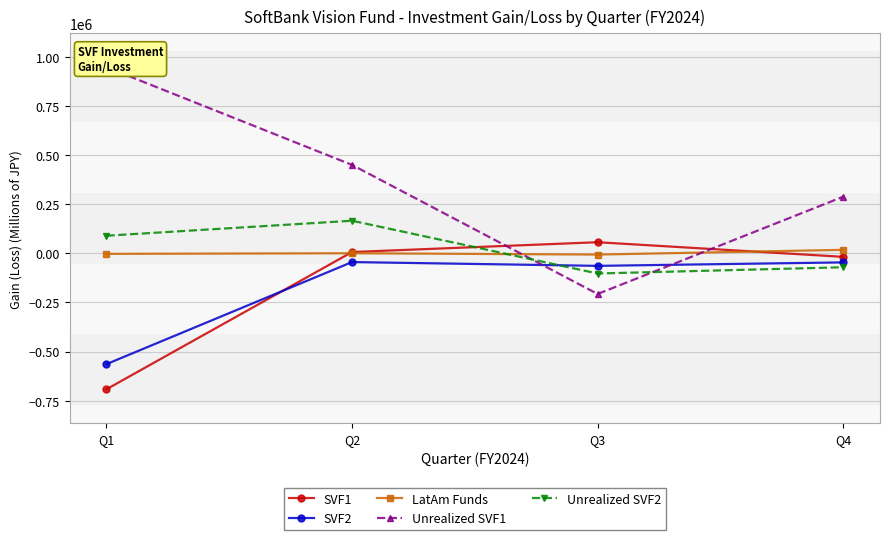

Where is Unrealized SVF2 nearest to the value 31110?

Q1